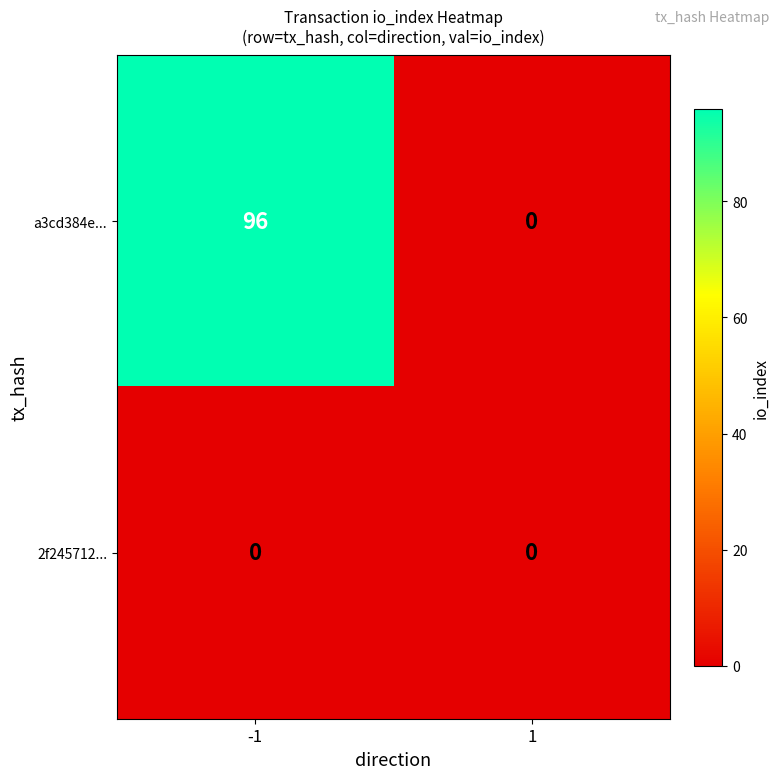

What is the difference between the a3cd384e... values at -1 and 1?

96